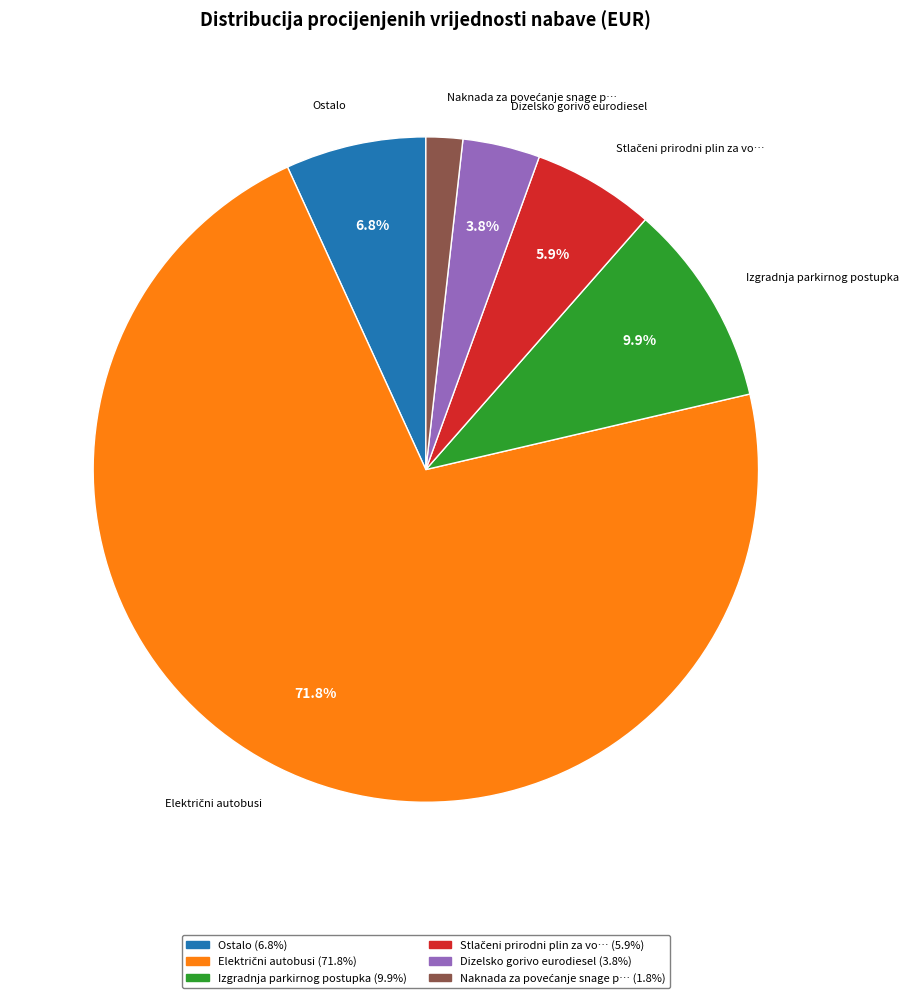

How many segments does this pie chart have?

6